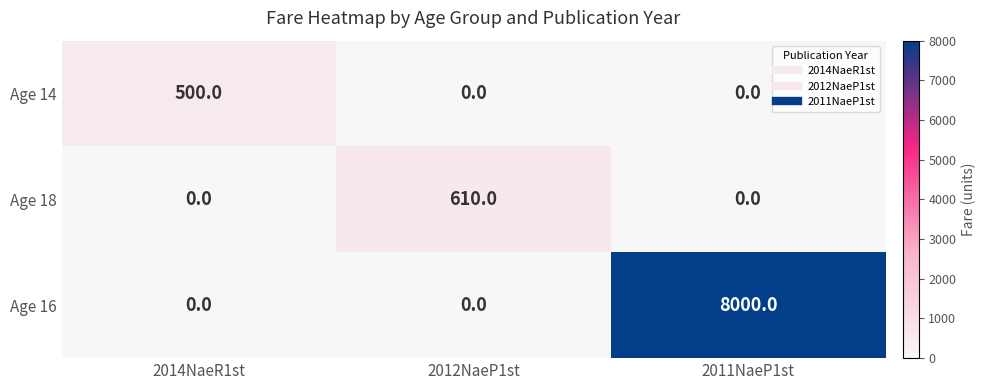

Count the Age 14 values in the range 0 to 500.

3